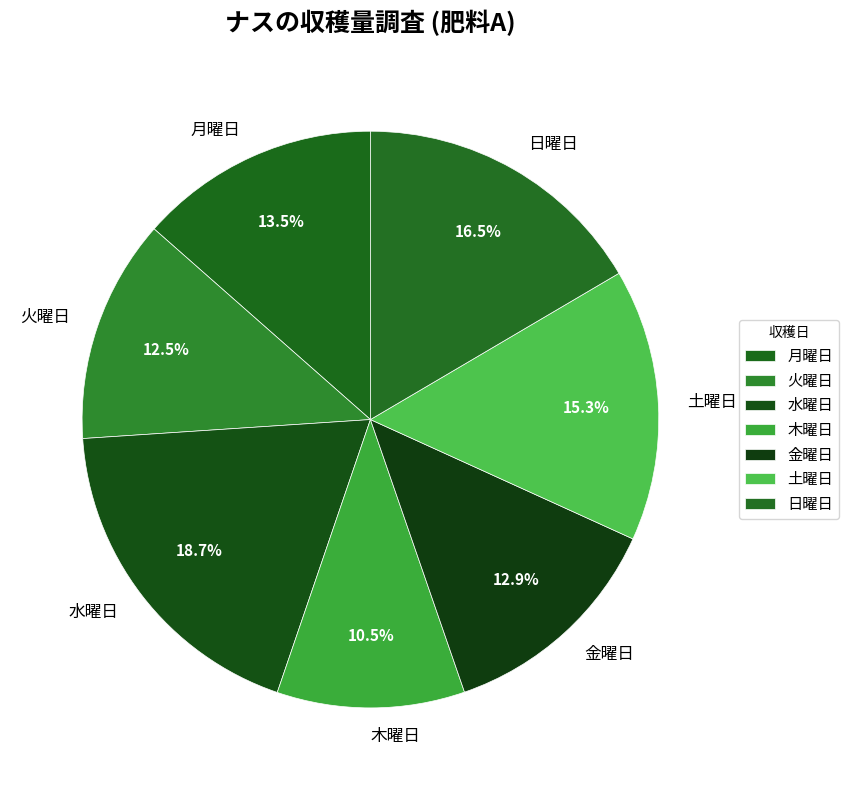

Which category has the biggest portion of the pie?

水曜日